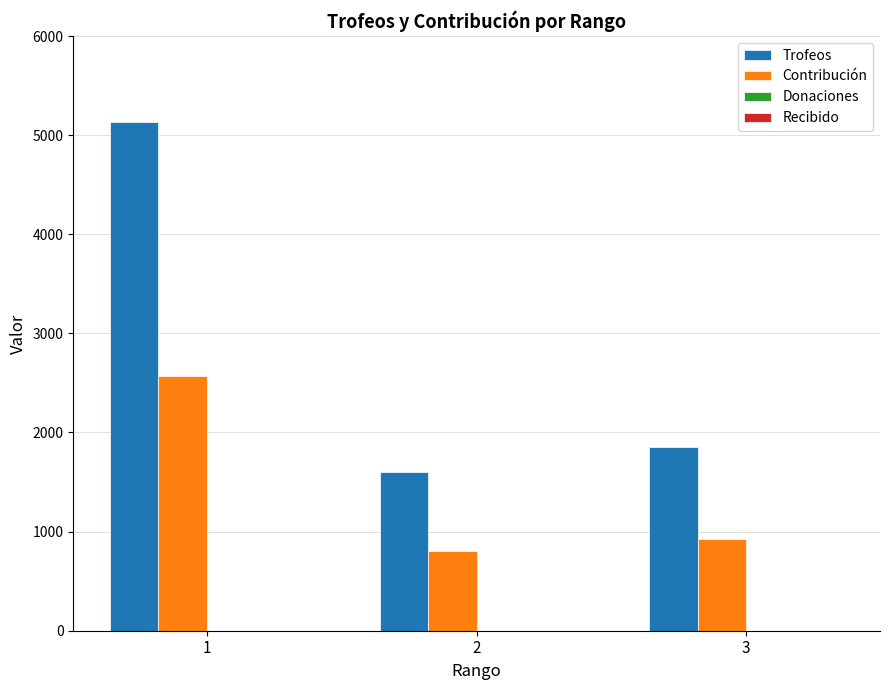

At which category is the sum across all series the highest?

1